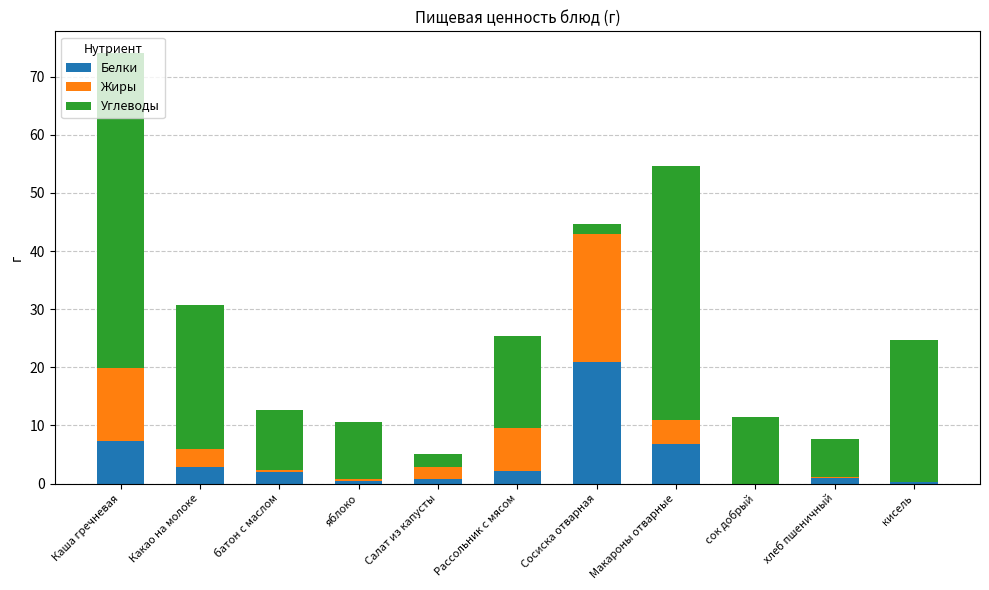

At which category is the sum across all series the highest?

Каша гречневая